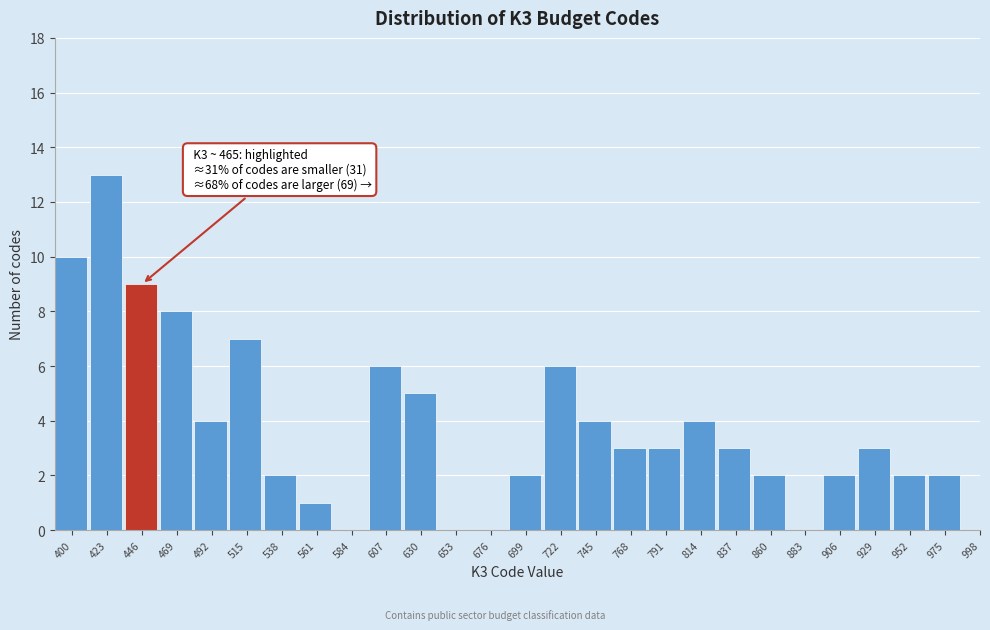

Reading right to left, what are all the values shown in this chart?

998=0	975=2	952=2	929=3	906=2	883=0	860=2	837=3	814=4	791=3	768=3	745=4	722=6	699=2	676=0	653=0	630=5	607=6	584=0	561=1	538=2	515=7	492=4	469=8	446=9	423=13	400=10